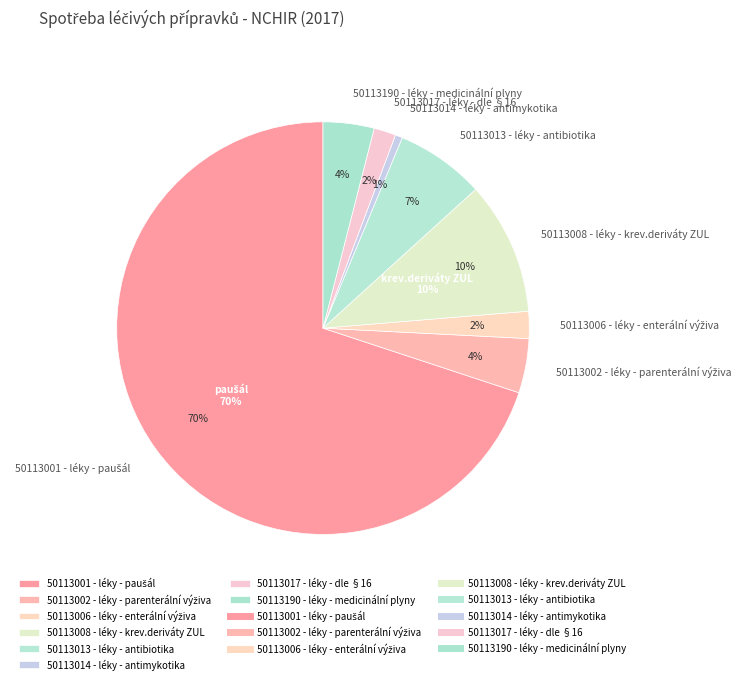

To the nearest percent, what is the combined percentage of 50113009 - léky - RTG diagnostika ZUL and 50113014 - léky - antimykotika?

1%